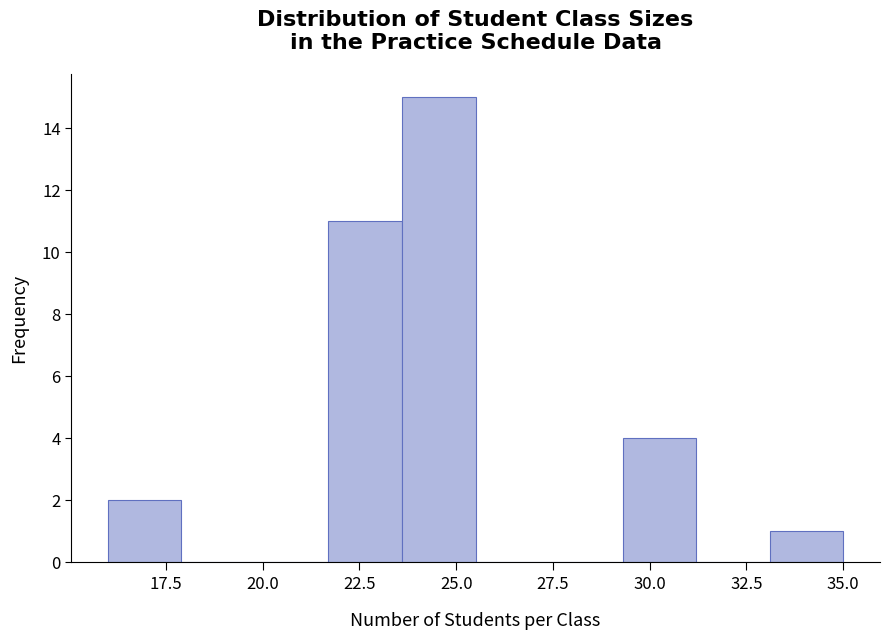

Read against the x-axis, roughly where is the centre of the tallest bar?

24.5